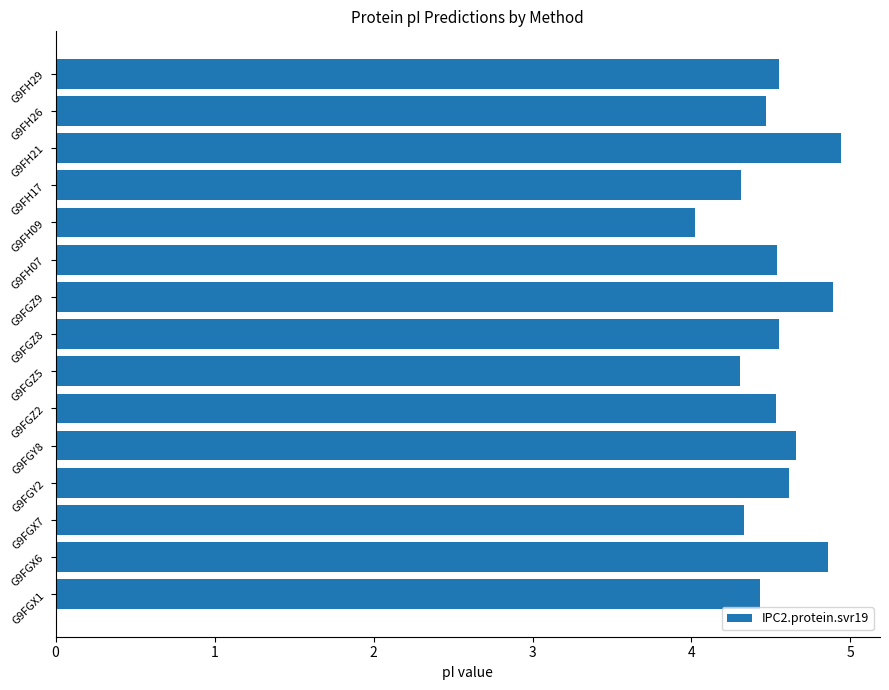

Reading bottom to top, what are all the values shown in this chart?

4.4	4.9	4.3	4.6	4.7	4.5	4.3	4.5	4.9	4.5	4.0	4.3	4.9	4.5	4.5